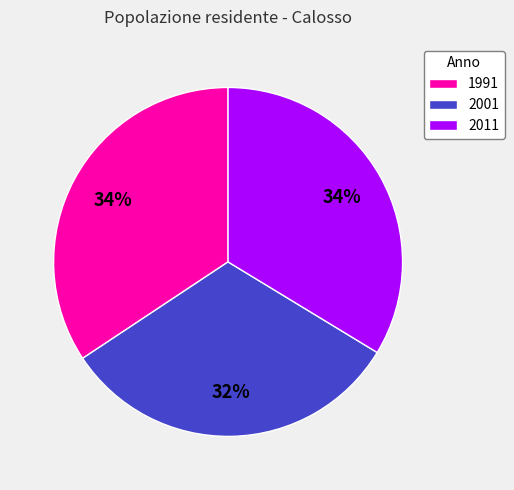

Is the sum of 2011 and 1991 greater than half?

Yes